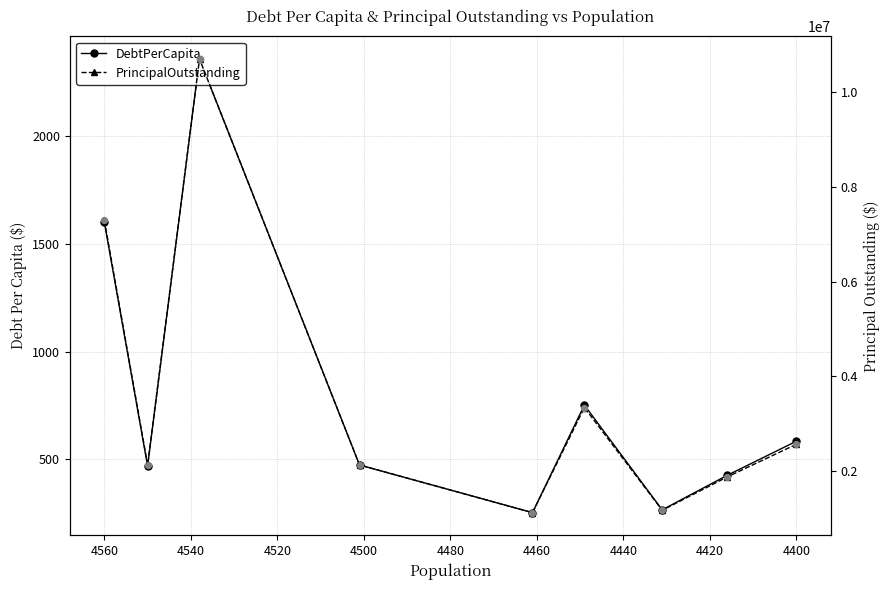

Which series has the largest total across all categories?

PrincipalOutstanding